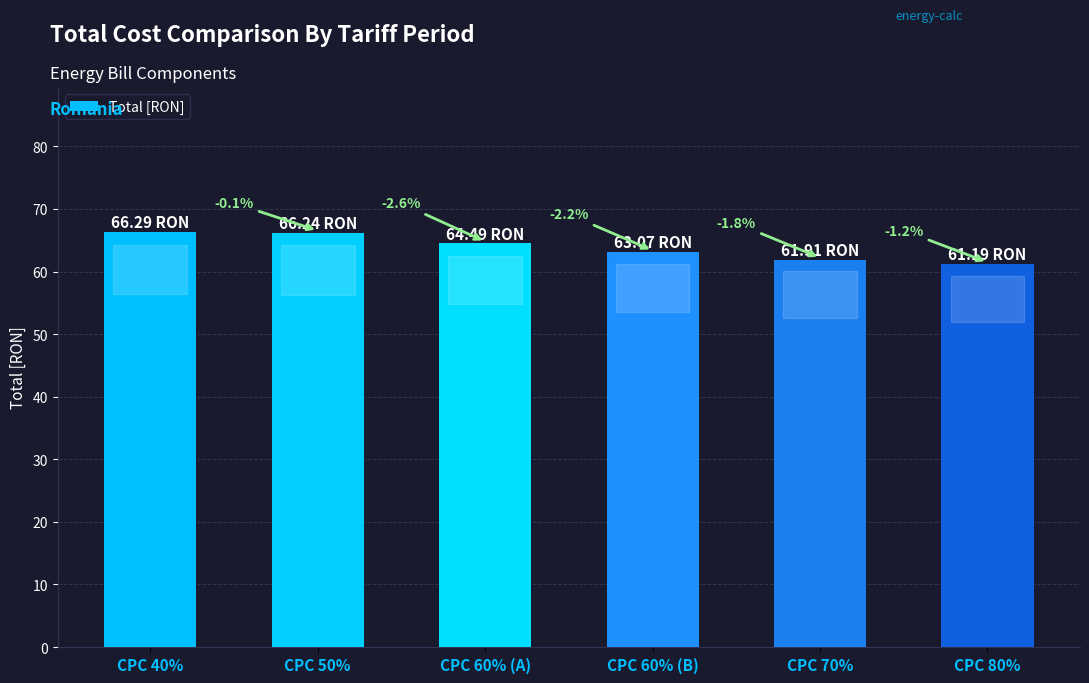

How many bars are there in total?

6